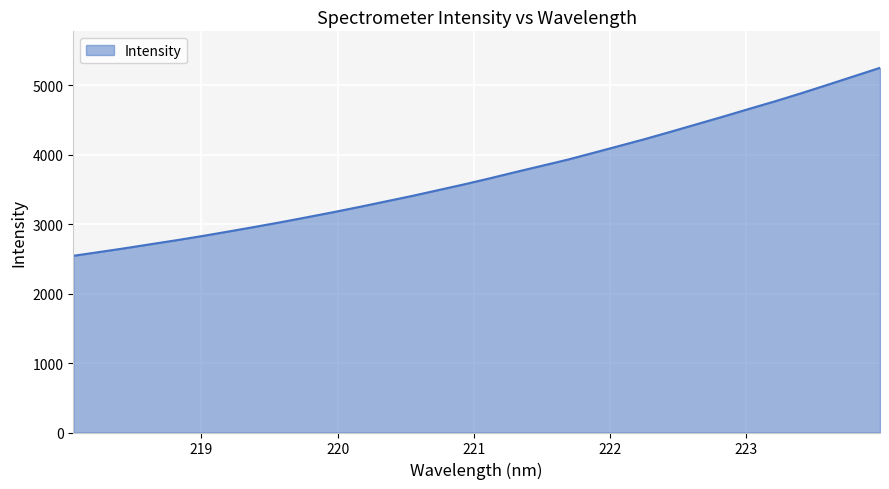

What is the greatest value displayed?

5254.1